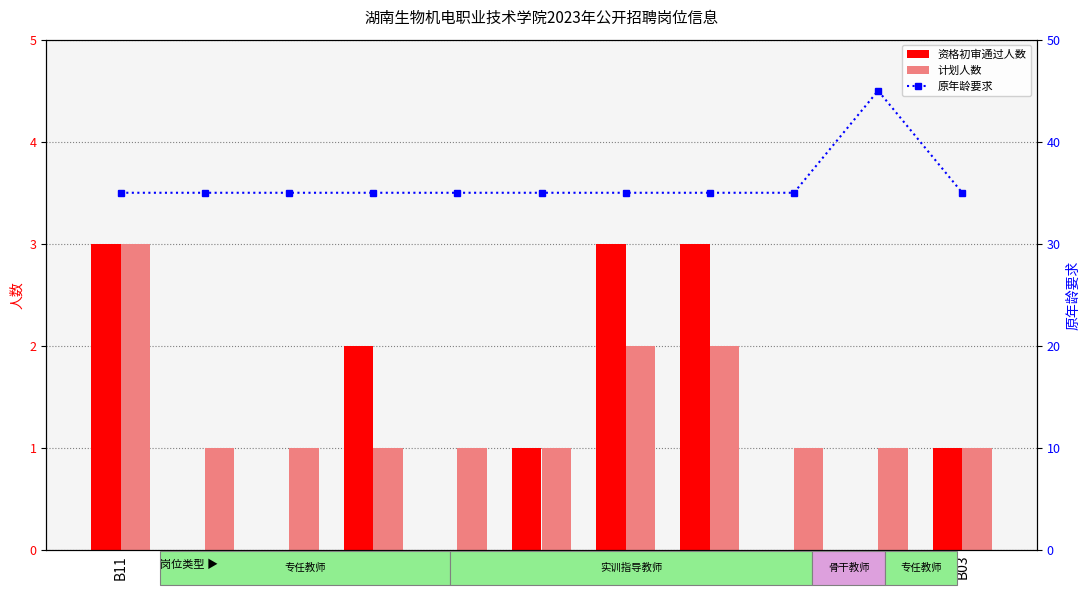

What position from the right is A05?

2